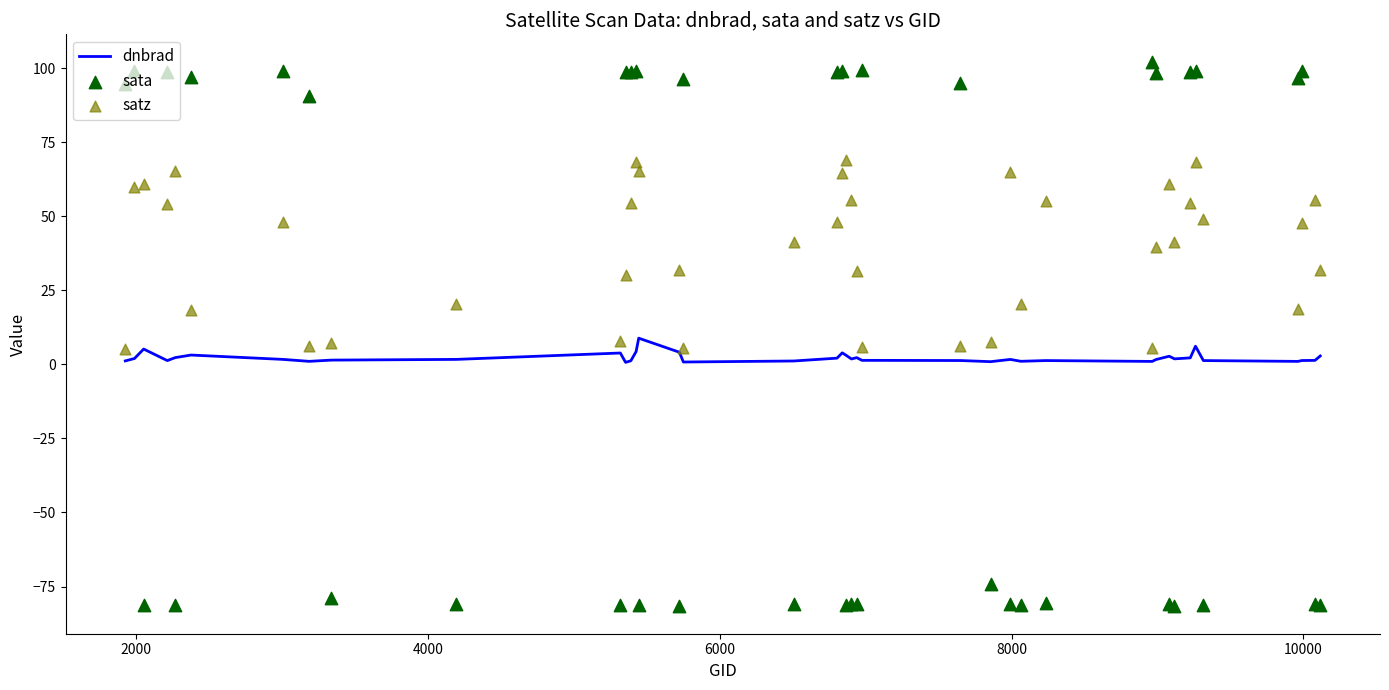

Which series contains the highest Y value?

sata